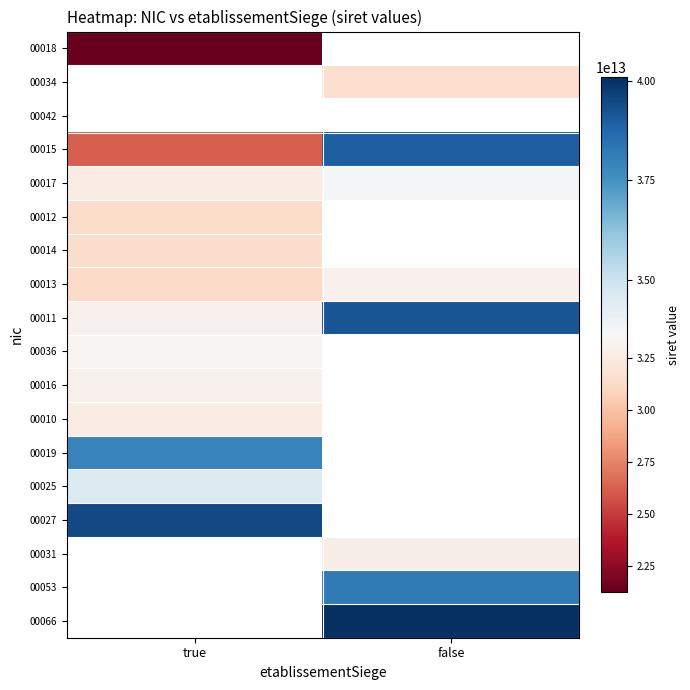

Rank the categories by 00066 value from lowest to highest.

true, false